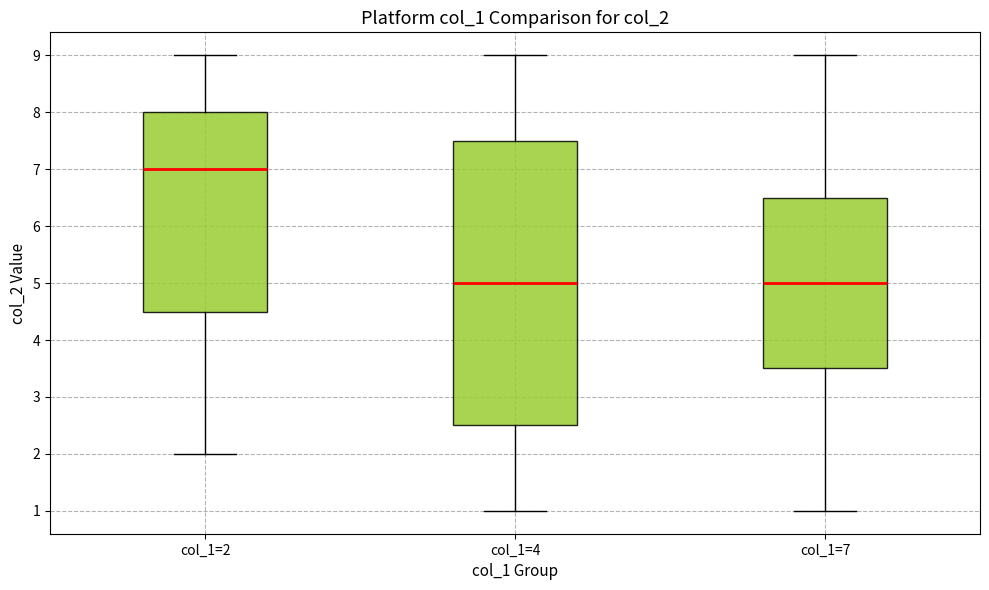

Reading left to right, transcribe this box plot: for each box, give where its median line is, the range the box spans, and where its two whiskers end, as read against the y-axis. The values are not printed on the chart, so give them approximately, as read against the axis.

col_1=2: median 7.0, box 4.5 to 8.0, whiskers 2.0 to 9.0
col_1=4: median 5.0, box 2.5 to 7.5, whiskers 1.0 to 9.0
col_1=7: median 5.0, box 3.5 to 6.5, whiskers 1.0 to 9.0